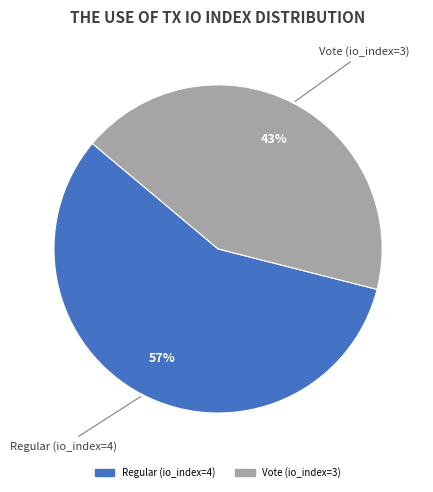

Which has a higher value, Vote (io_index=3) or Regular (io_index=4)?

Regular (io_index=4)